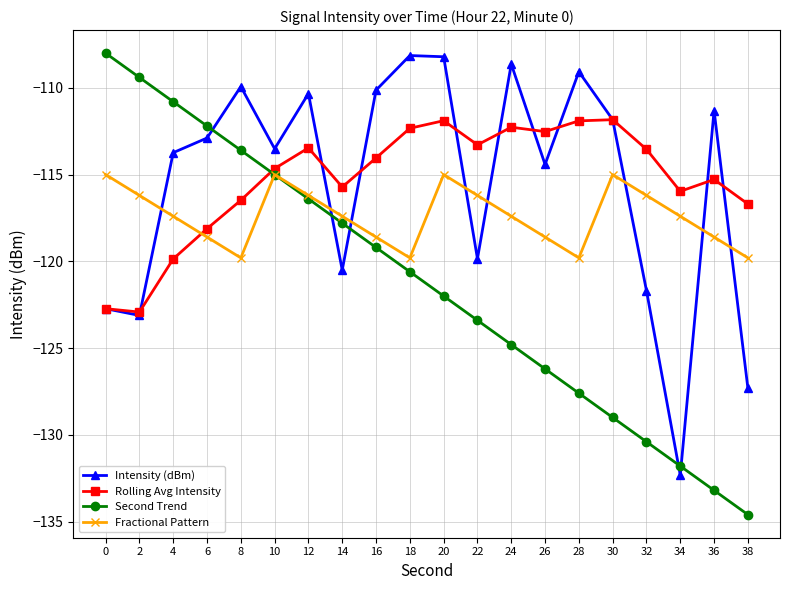

What is the minimum value shown in the chart?

-134.6